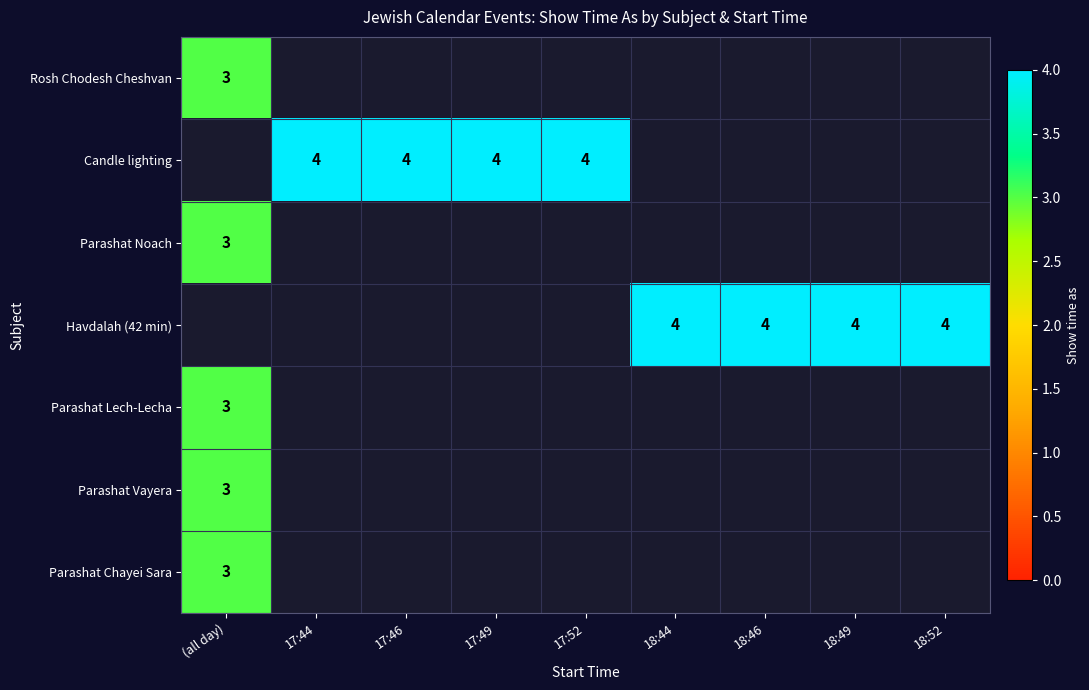

The Rosh Chodesh Cheshvan series shows 3 at (all day). True or false?

True